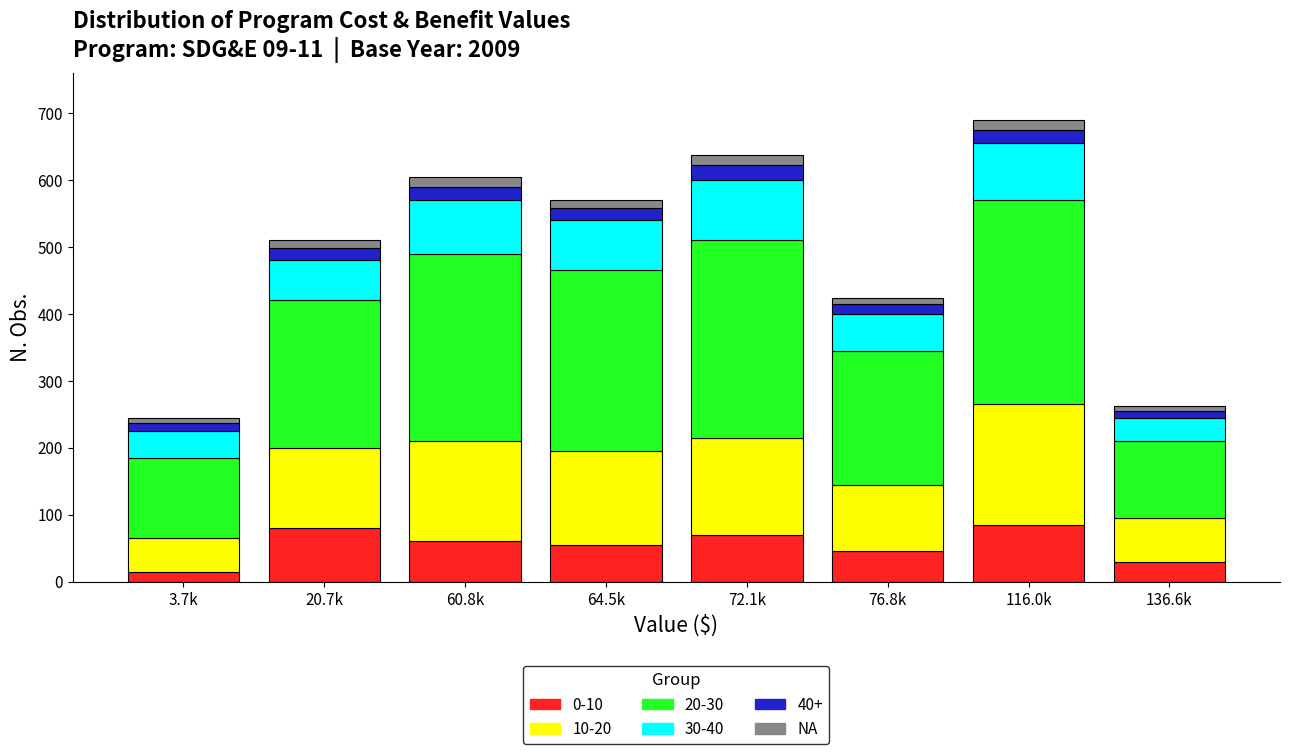

What is the difference between the maximum and minimum values in the 0-10 series?

70